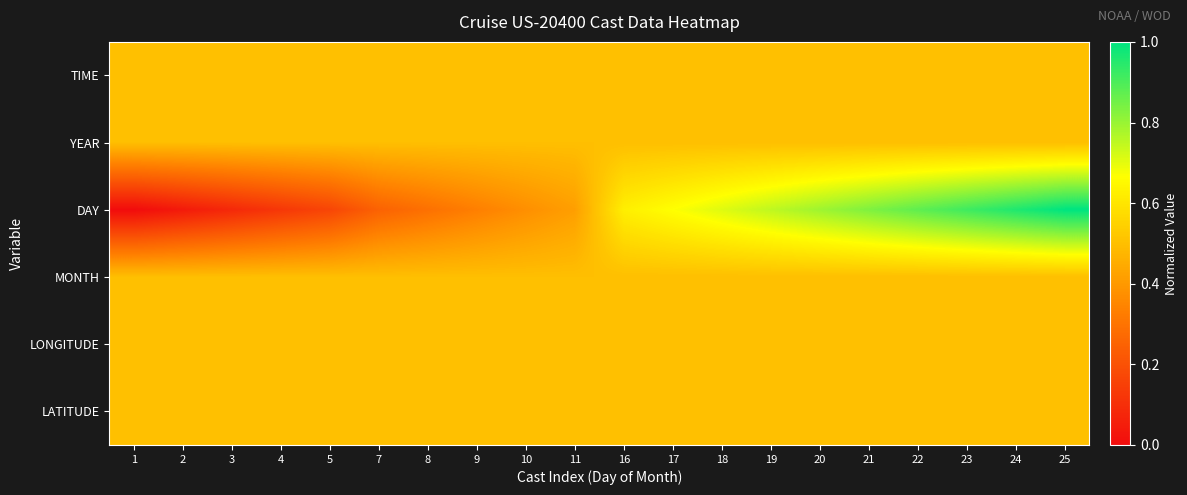

Reading left to right, transcribe all the data shown in this chart.

LATITUDE: 1=0.5	2=0.5	3=0.5	4=0.5	5=0.5	7=0.5	8=0.5	9=0.5	10=0.5	11=0.5	16=0.5	17=0.5	18=0.5	19=0.5	20=0.5	21=0.5	22=0.5	23=0.5	24=0.5	25=0.5
LONGITUDE: 1=0.5	2=0.5	3=0.5	4=0.5	5=0.5	7=0.5	8=0.5	9=0.5	10=0.5	11=0.5	16=0.5	17=0.5	18=0.5	19=0.5	20=0.5	21=0.5	22=0.5	23=0.5	24=0.5	25=0.5
MONTH: 1=0.5	2=0.5	3=0.5	4=0.5	5=0.5	7=0.5	8=0.5	9=0.5	10=0.5	11=0.5	16=0.5	17=0.5	18=0.5	19=0.5	20=0.5	21=0.5	22=0.5	23=0.5	24=0.5	25=0.5
DAY: 1=0.0	2=0.0	3=0.1	4=0.1	5=0.2	7=0.2	8=0.3	9=0.3	10=0.4	11=0.4	16=0.6	17=0.7	18=0.7	19=0.8	20=0.8	21=0.8	22=0.9	23=0.9	24=1.0	25=1.0
YEAR: 1=0.5	2=0.5	3=0.5	4=0.5	5=0.5	7=0.5	8=0.5	9=0.5	10=0.5	11=0.5	16=0.5	17=0.5	18=0.5	19=0.5	20=0.5	21=0.5	22=0.5	23=0.5	24=0.5	25=0.5
TIME: 1=0.5	2=0.5	3=0.5	4=0.5	5=0.5	7=0.5	8=0.5	9=0.5	10=0.5	11=0.5	16=0.5	17=0.5	18=0.5	19=0.5	20=0.5	21=0.5	22=0.5	23=0.5	24=0.5	25=0.5